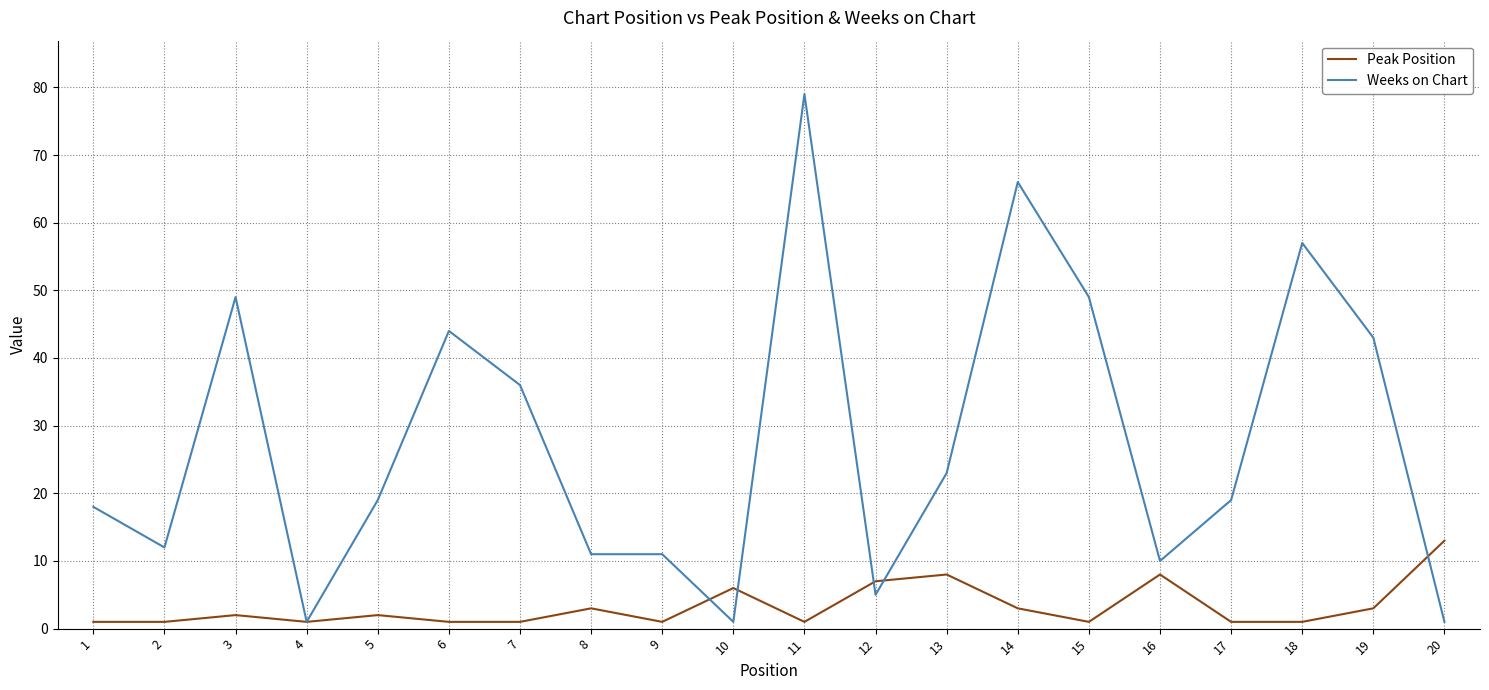

Rank the series by their maximum value, from lowest to highest.

Peak Position, Weeks on Chart